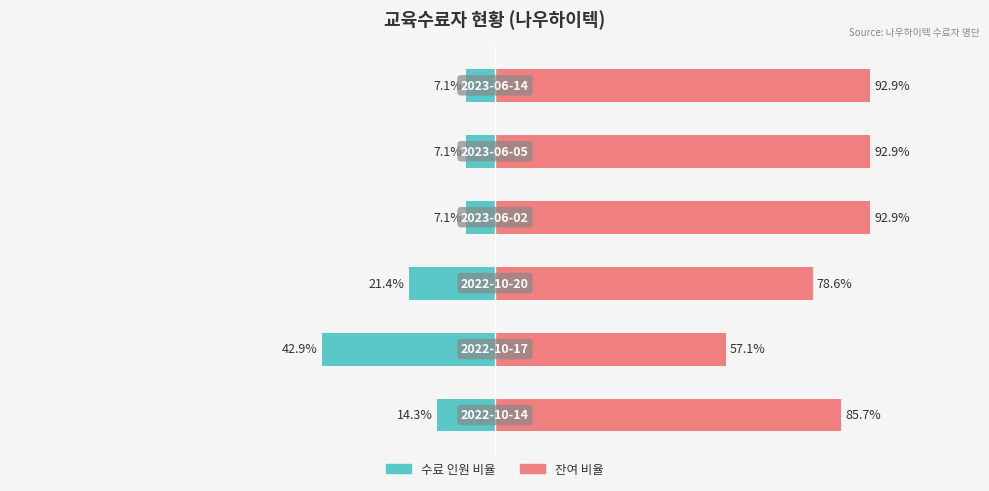

What is the average value of the 수료 인원 비율(좌) series?

-16.6